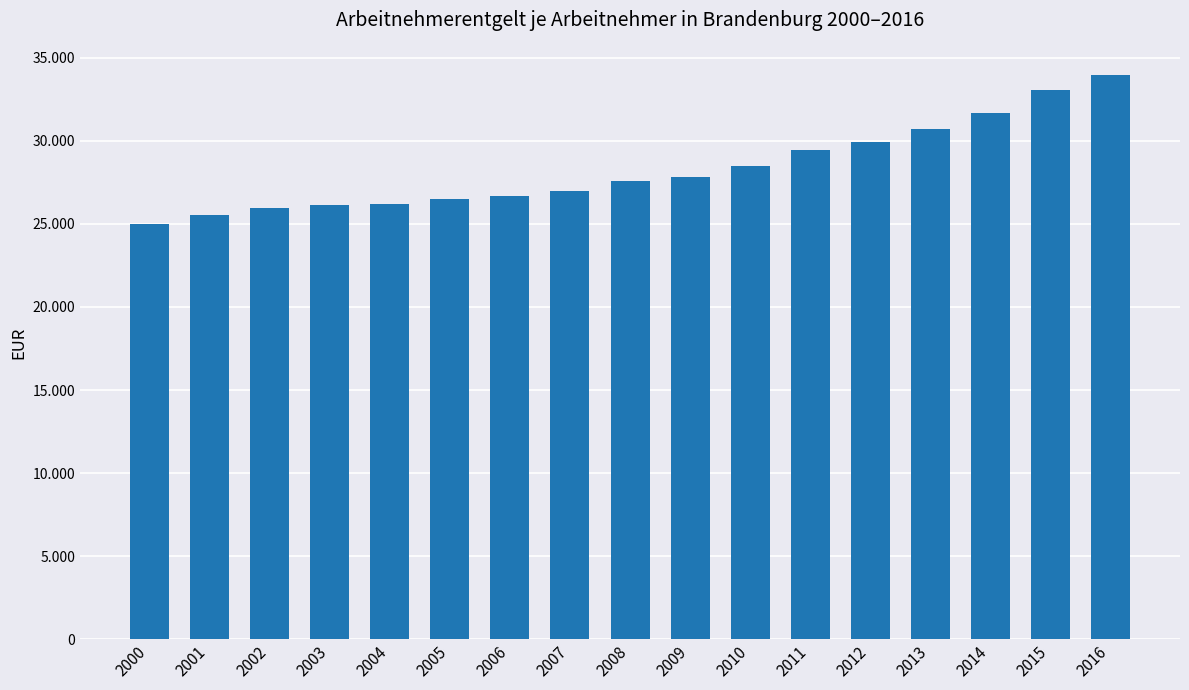

What is the greatest value displayed?

33970